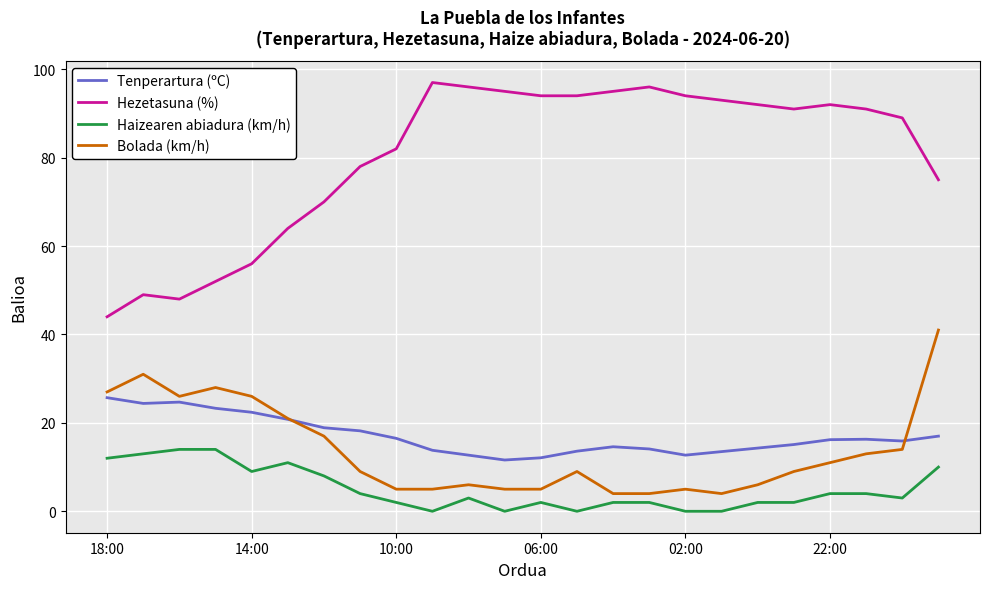

True or false: Hezetasuna (%) and Tenperartura (ºC) cross at least once.

False